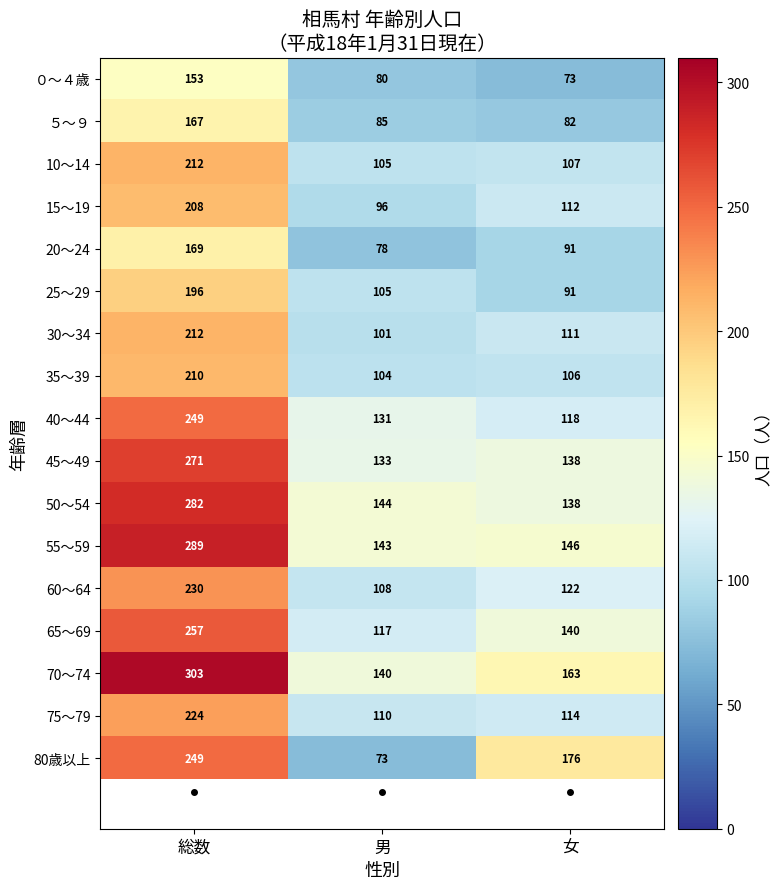

What is the difference between the second highest and minimum values in the 65～69 series?

23